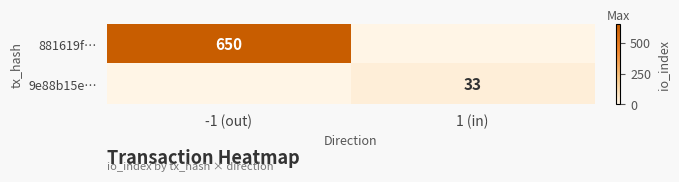

The value of 9e88b15e… at 1 (in) is 19. True or false?

False